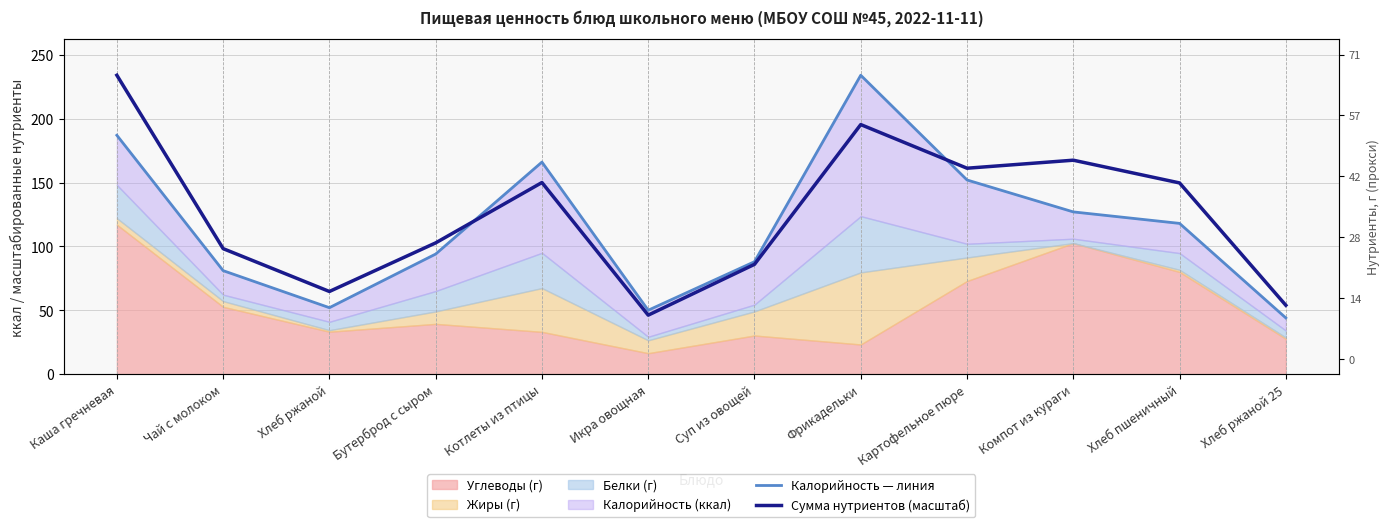

Which label corresponds to the largest value in the chart?

Фрикадельки